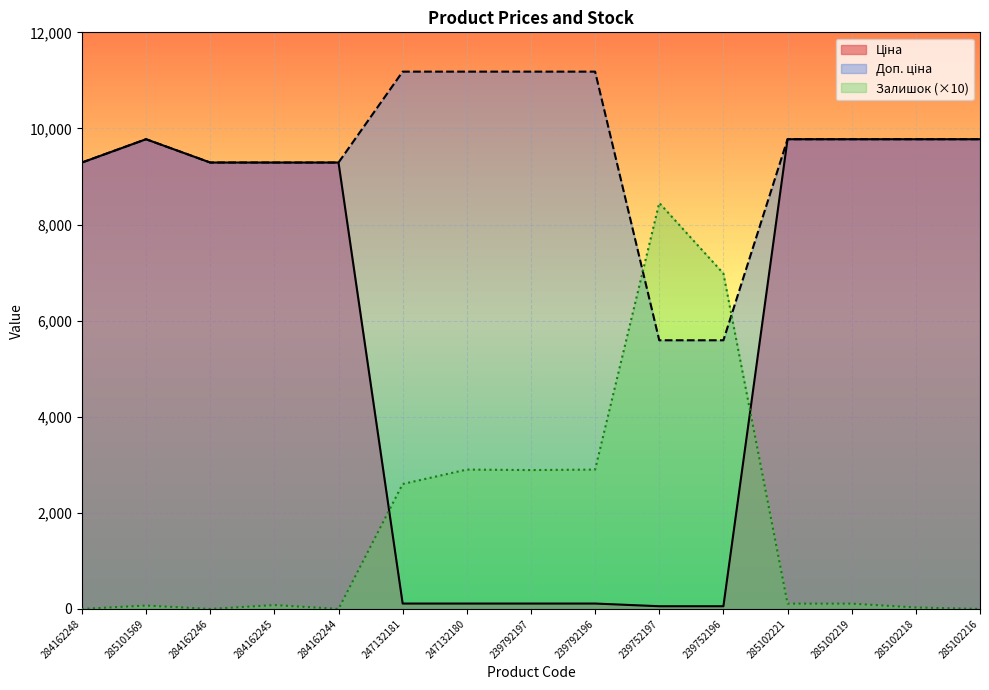

Is it true that Доп. ціна equals 9290.5 at 284162245?

True